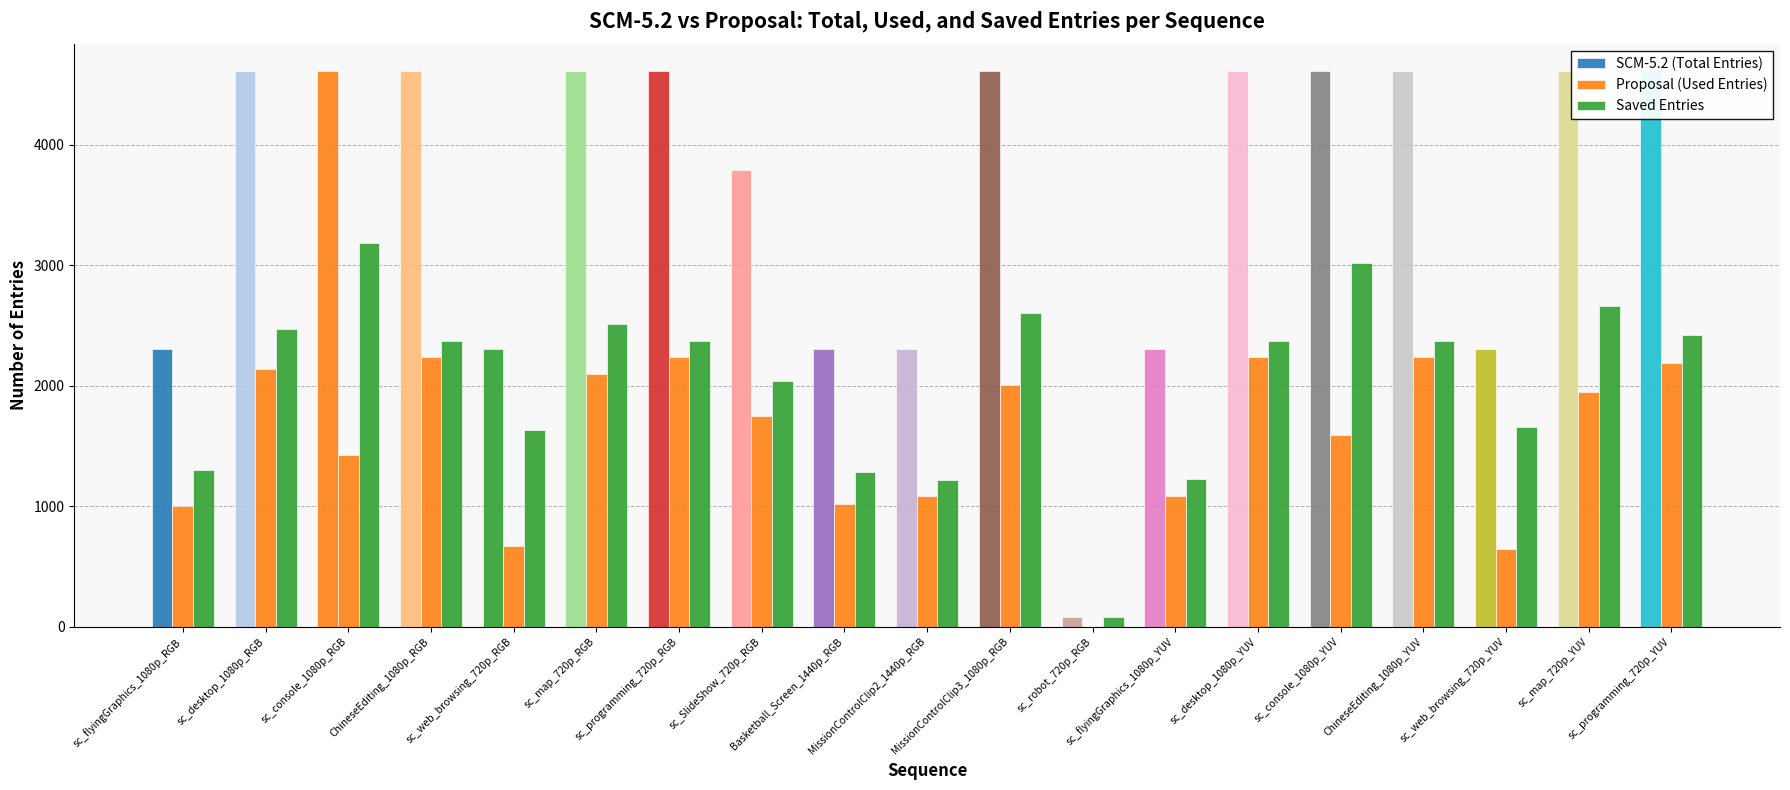

Which has a higher value, sc_programming_720p_YUV or sc_robot_720p_RGB?

sc_programming_720p_YUV